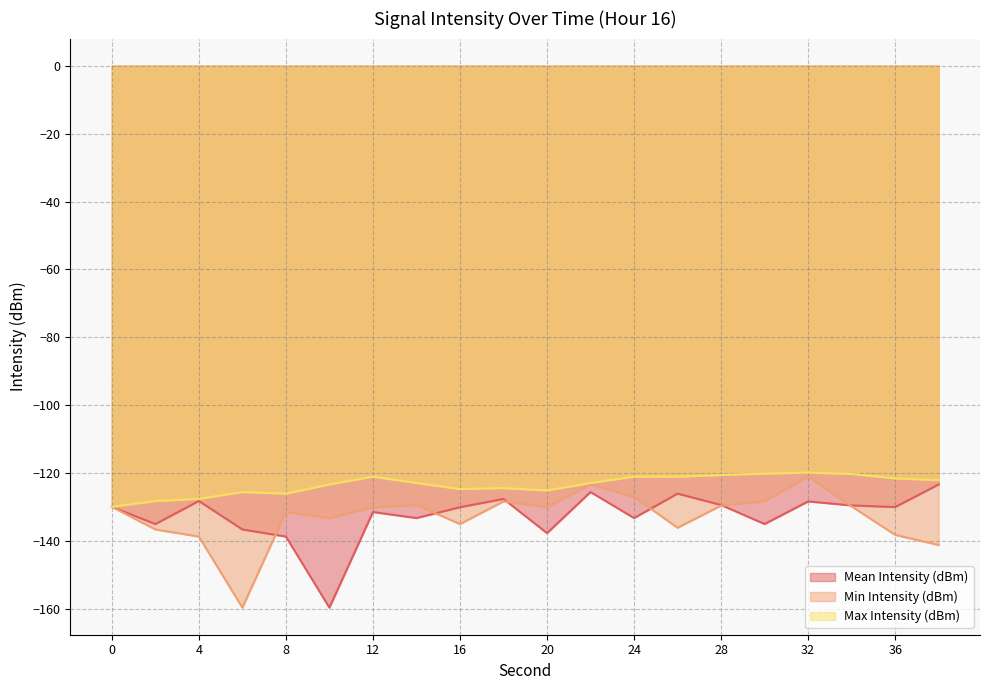

Which series has the widest spread of values?

Min Intensity (dBm)